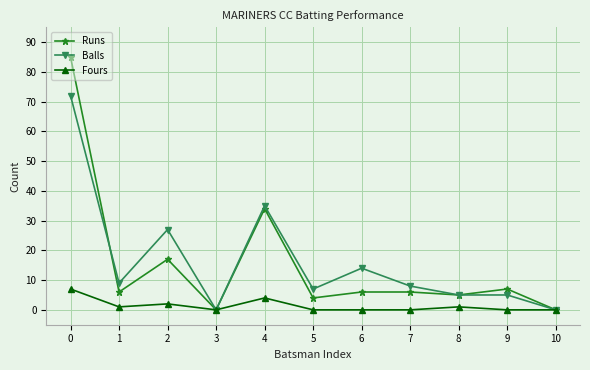

Where is the first local minimum for Fours?

1